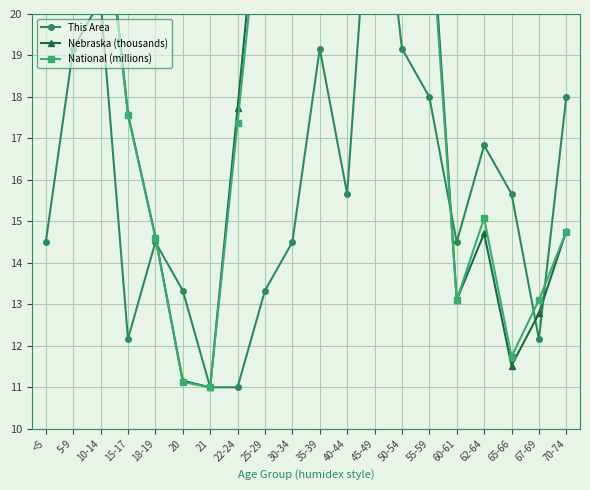

What is the total value across all series at <5?

62.6